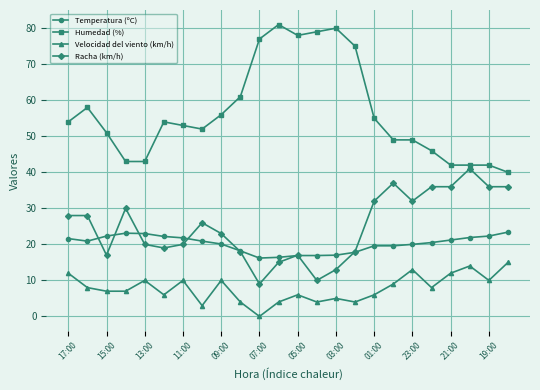

List the series in order of their peak value, lowest first.

Velocidad del viento (km/h), Temperatura (ºC), Racha (km/h), Humedad (%)